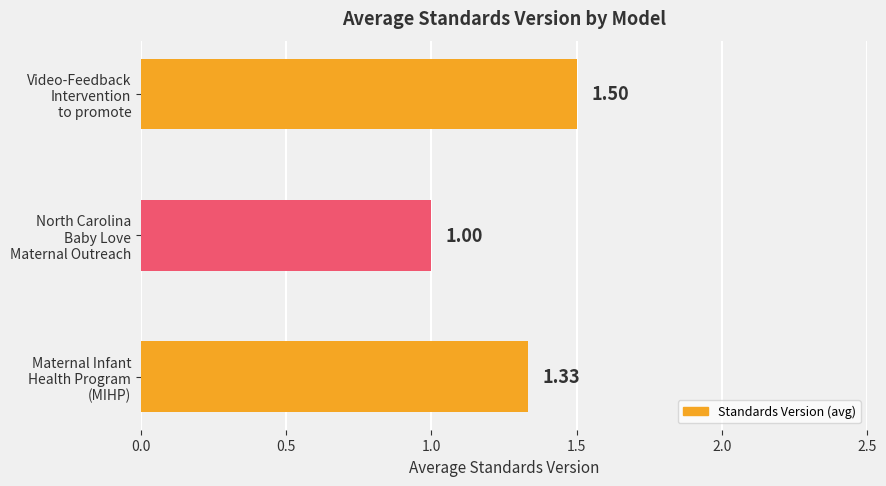

What is the difference between the maximum and minimum values?

0.5